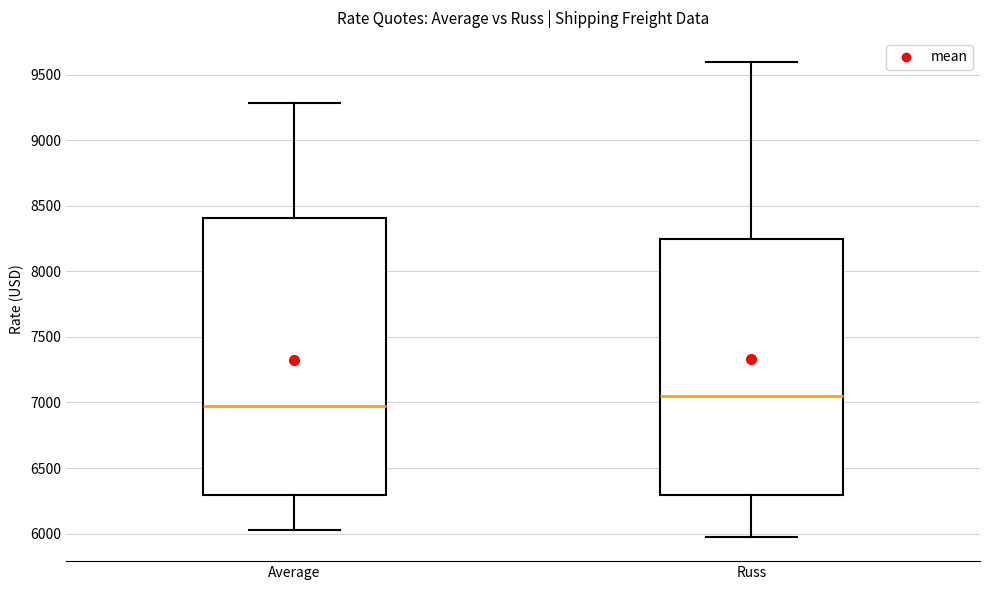

Reading left to right, transcribe this box plot: for each box, give where its median line is, the range the box spans, and where its two whiskers end, as read against the y-axis. The values are not printed on the chart, so give them approximately, as read against the axis.

Average: median 6950, box 6300 to 8400, whiskers 6050 to 9300
Russ: median 7050, box 6300 to 8250, whiskers 5950 to 9600